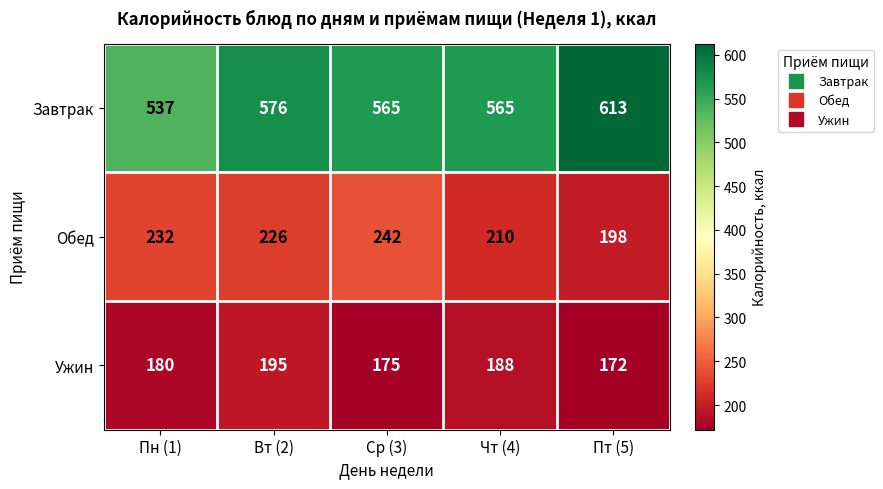

At which category does the chart reach its minimum across all series?

Пт (5)